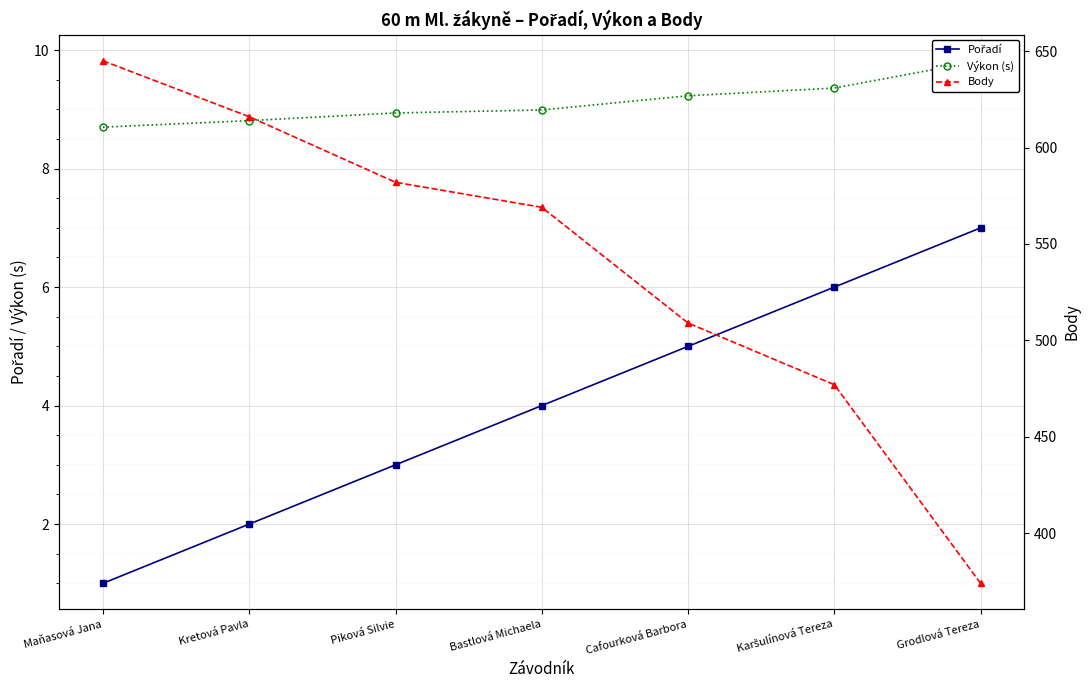

True or false: Body has more than 2 interior local peaks.

False